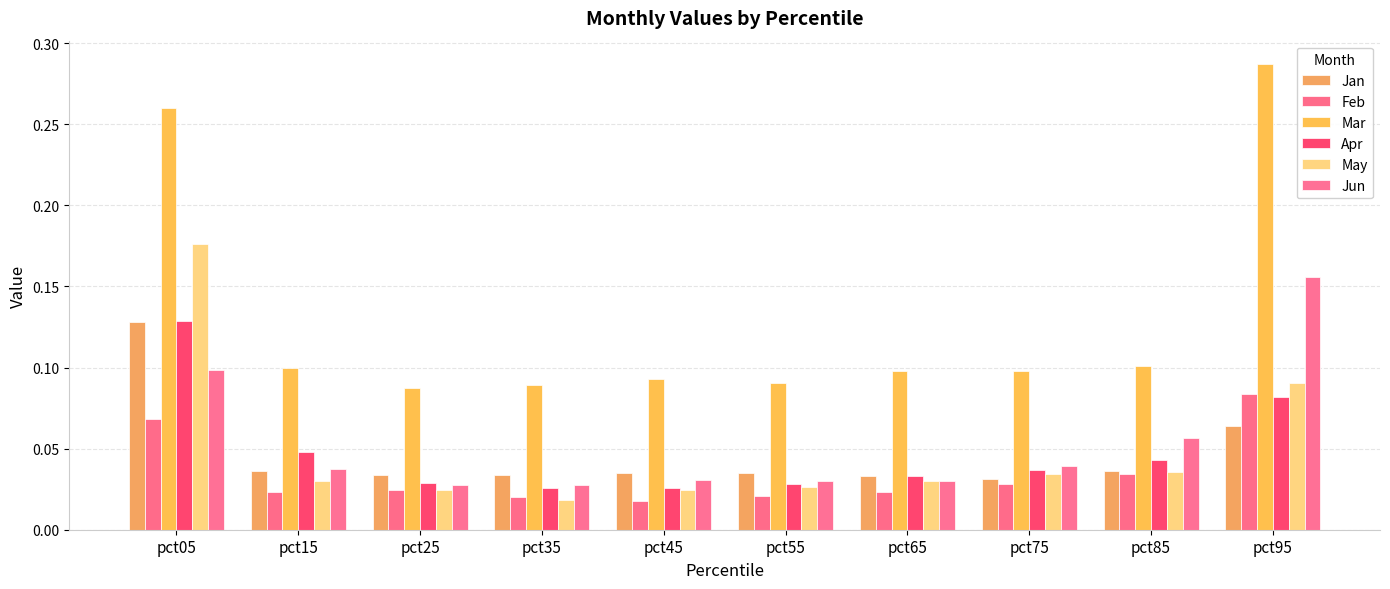

Reading left to right, extract all data points from this chart.

Jan: pct05=0.1	pct15=0.0	pct25=0.0	pct35=0.0	pct45=0.0	pct55=0.0	pct65=0.0	pct75=0.0	pct85=0.0	pct95=0.1
Feb: pct05=0.1	pct15=0.0	pct25=0.0	pct35=0.0	pct45=0.0	pct55=0.0	pct65=0.0	pct75=0.0	pct85=0.0	pct95=0.1
Mar: pct05=0.3	pct15=0.1	pct25=0.1	pct35=0.1	pct45=0.1	pct55=0.1	pct65=0.1	pct75=0.1	pct85=0.1	pct95=0.3
Apr: pct05=0.1	pct15=0.0	pct25=0.0	pct35=0.0	pct45=0.0	pct55=0.0	pct65=0.0	pct75=0.0	pct85=0.0	pct95=0.1
May: pct05=0.2	pct15=0.0	pct25=0.0	pct35=0.0	pct45=0.0	pct55=0.0	pct65=0.0	pct75=0.0	pct85=0.0	pct95=0.1
Jun: pct05=0.1	pct15=0.0	pct25=0.0	pct35=0.0	pct45=0.0	pct55=0.0	pct65=0.0	pct75=0.0	pct85=0.1	pct95=0.2